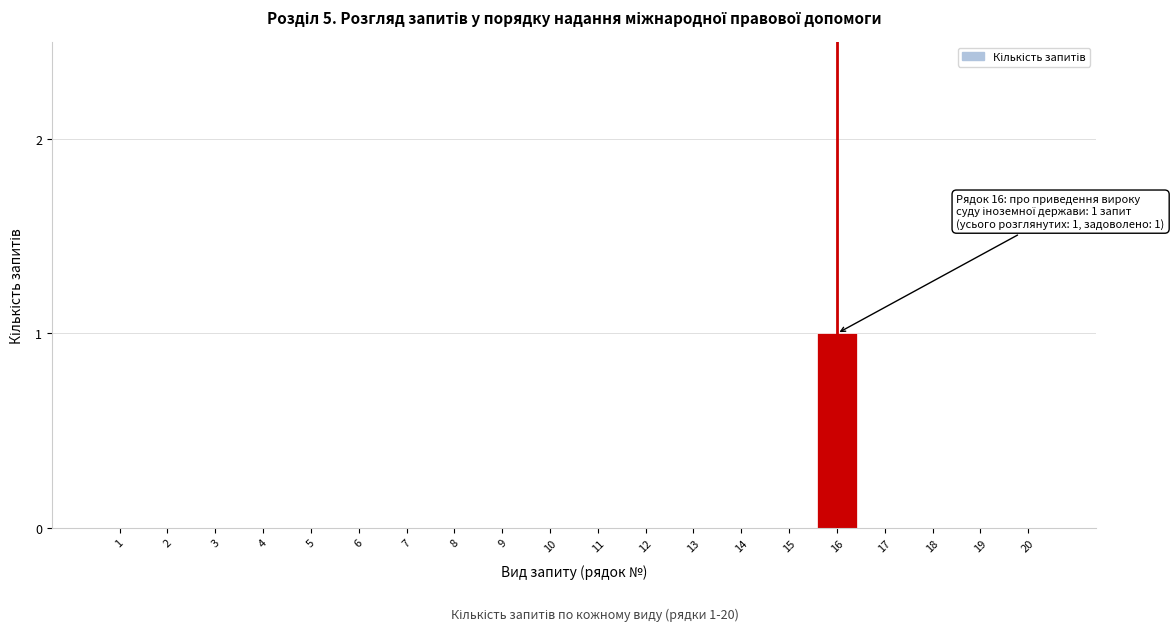

Reading right to left, transcribe all the data shown in this chart.

20=0	19=0	18=0	17=0	16=1	15=0	14=0	13=0	12=0	11=0	10=0	9=0	8=0	7=0	6=0	5=0	4=0	3=0	2=0	1=0